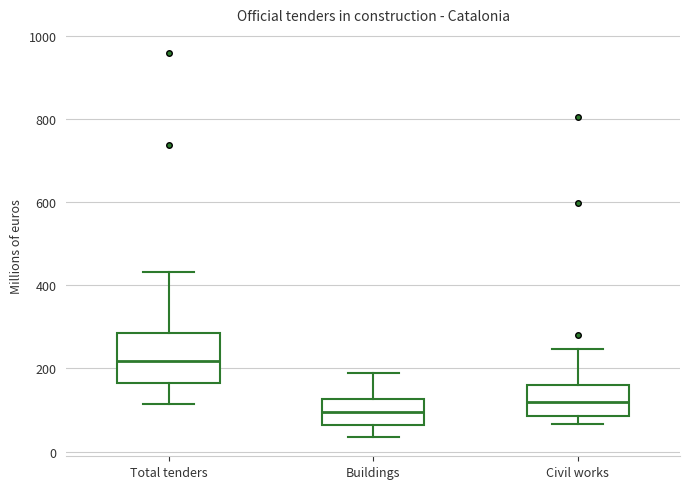

Which box's median line is the highest?

Total tenders